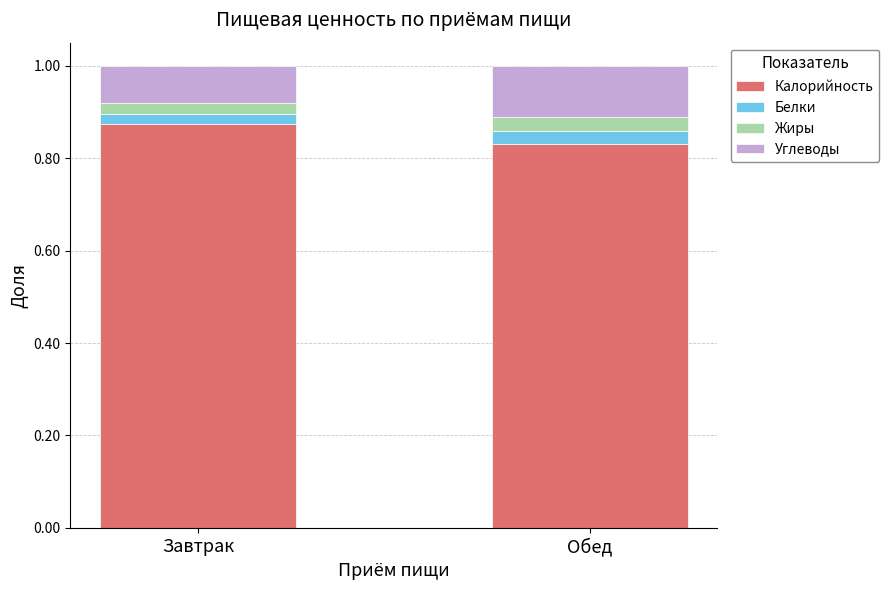

Count the number of categories in the chart.

2